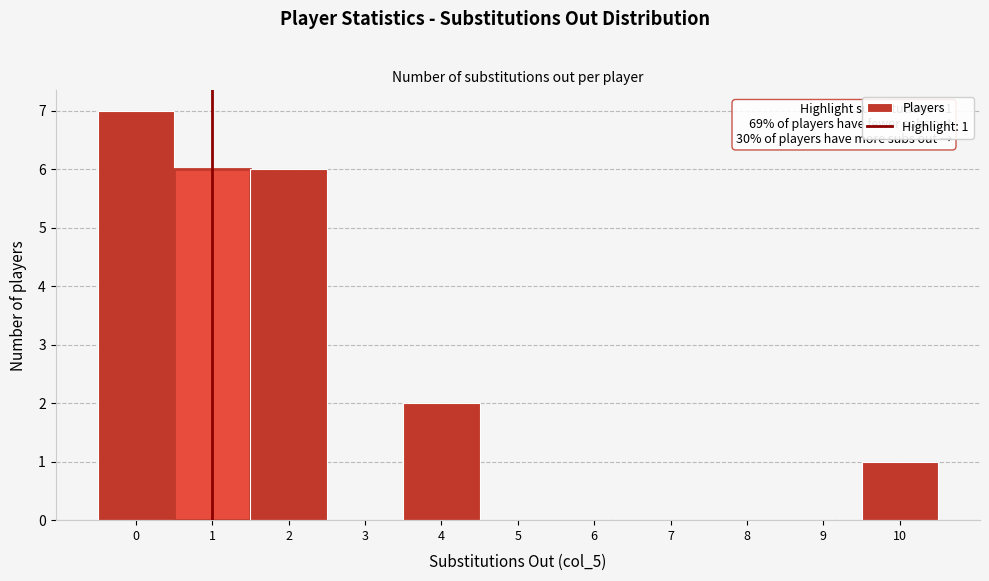

Over which range of the x-axis is the bar tallest?

-0.5 to 0.5